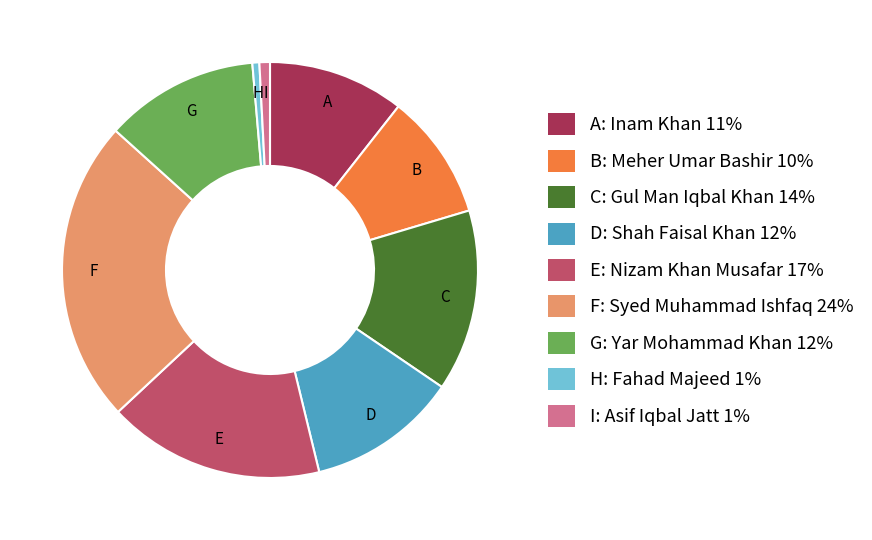

Does any single category account for the majority?

No